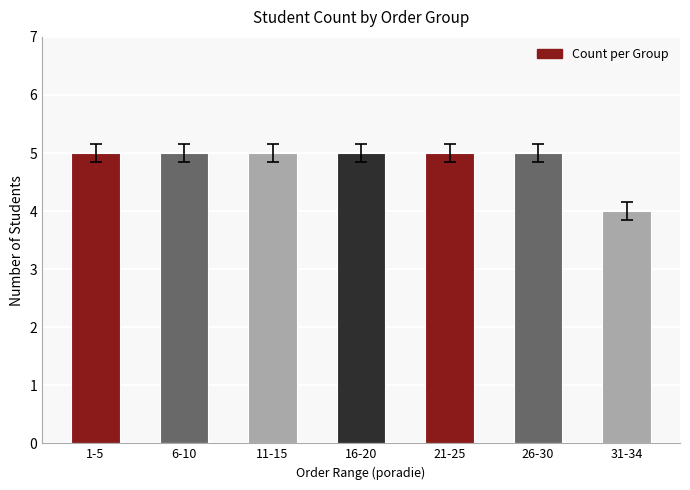

Approximately how many times larger is the value at 6-10 compared to 16-20?

1.0